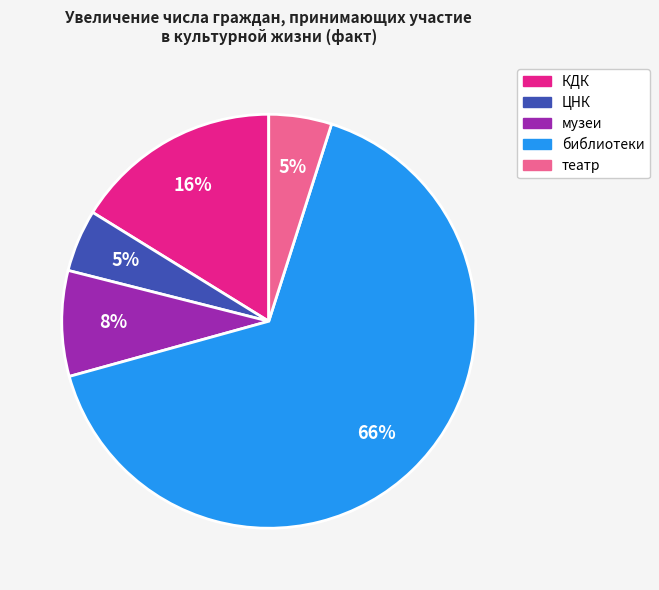

Is there any slice that represents more than half of the pie?

Yes